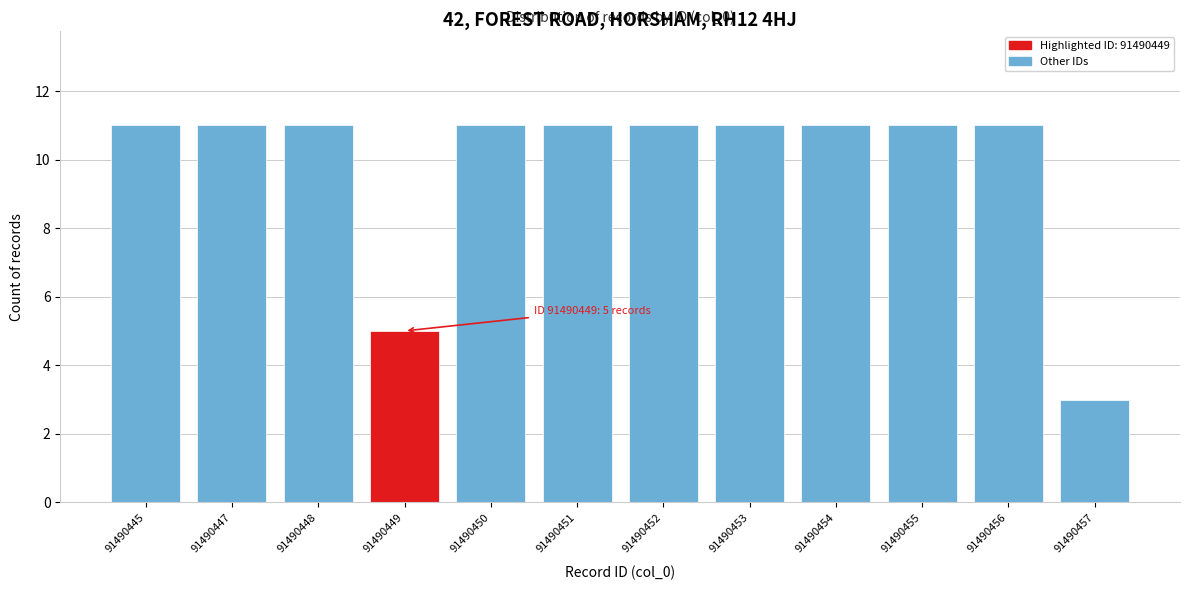

Reading left to right, transcribe all the data shown in this chart.

91490445=11	91490447=11	91490448=11	91490449=5	91490450=11	91490451=11	91490452=11	91490453=11	91490454=11	91490455=11	91490456=11	91490457=3